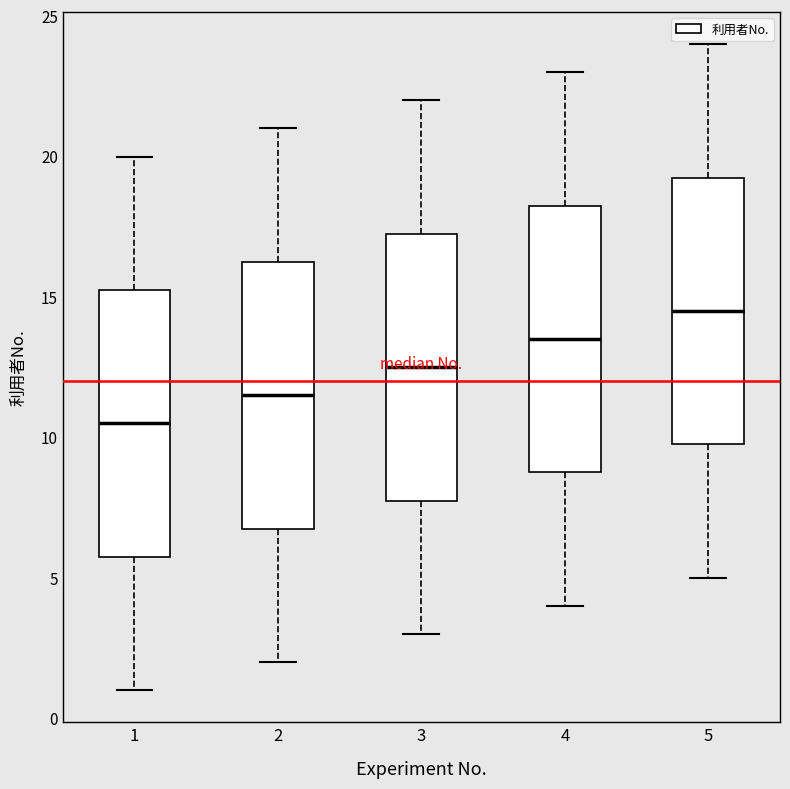

Reading left to right, transcribe this box plot: for each box, give where its median line is, the range the box spans, and where its two whiskers end, as read against the y-axis. The values are not printed on the chart, so give them approximately, as read against the axis.

1: median 10.5, box 6.0 to 15.5, whiskers 1.0 to 20.0
2: median 11.5, box 7.0 to 16.5, whiskers 2.0 to 21.0
3: median 12.5, box 8.0 to 17.5, whiskers 3.0 to 22.0
4: median 13.5, box 9.0 to 18.5, whiskers 4.0 to 23.0
5: median 14.5, box 10.0 to 19.5, whiskers 5.0 to 24.0